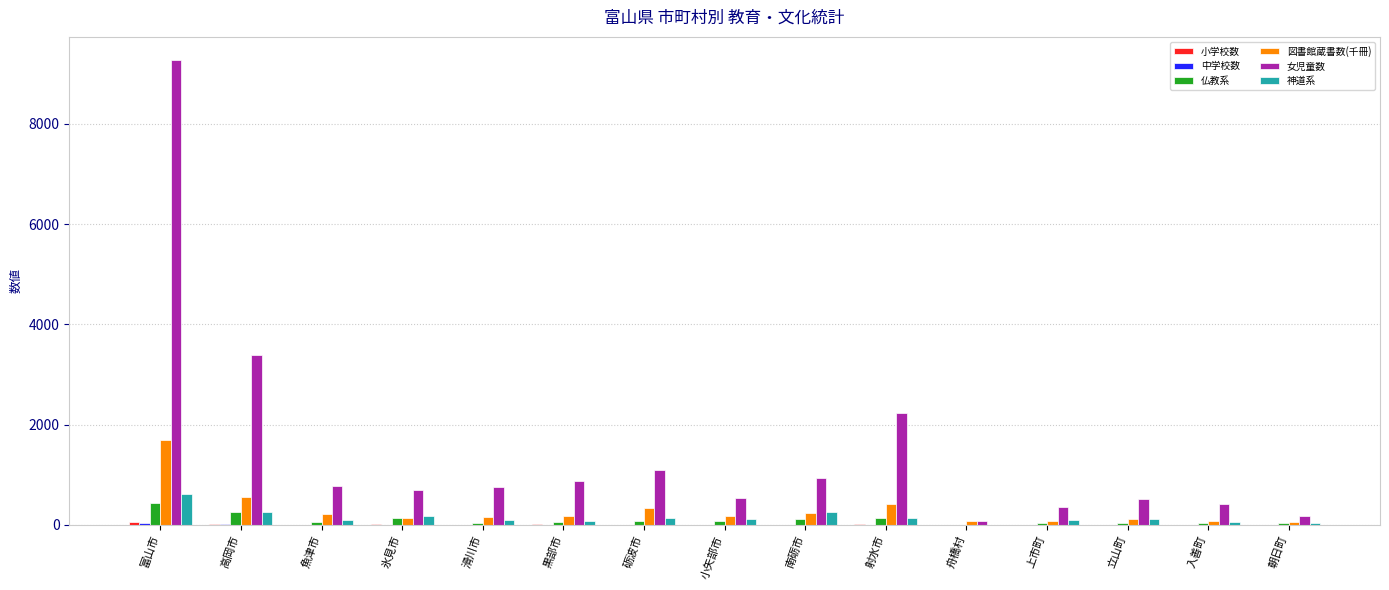

Which label corresponds to the largest value in the chart?

富山市